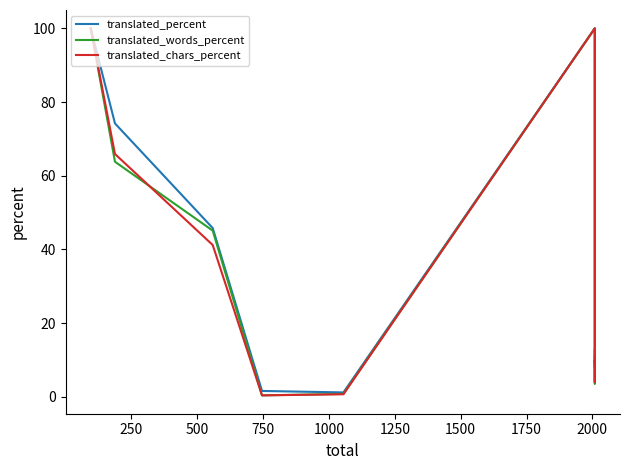

Reading left to right, transcribe all the data shown in this chart.

translated_percent: 100.0	74.2	45.8	1.6	1.2	100.0	8.0	11.7	12.7
translated_words_percent: 100.0	63.8	45.1	0.4	0.8	100.0	3.6	9.3	11.1
translated_chars_percent: 100.0	65.9	41.2	0.4	0.7	100.0	4.0	9.9	9.5